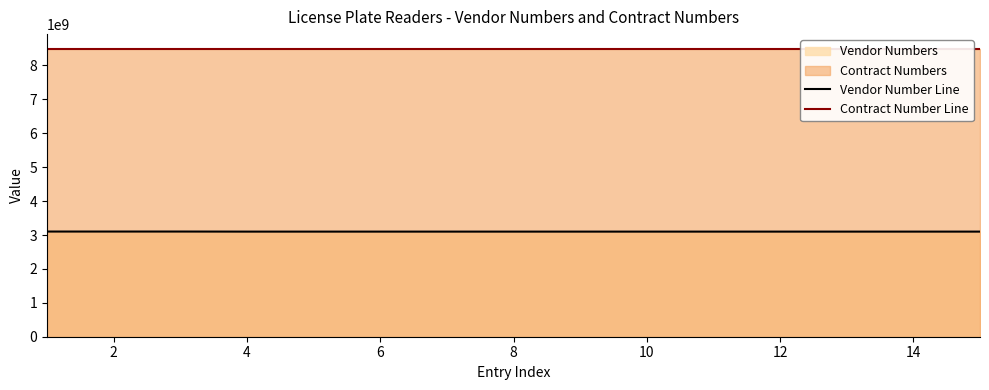

How many interior local peaks does the Vendor Number Line series have?

1